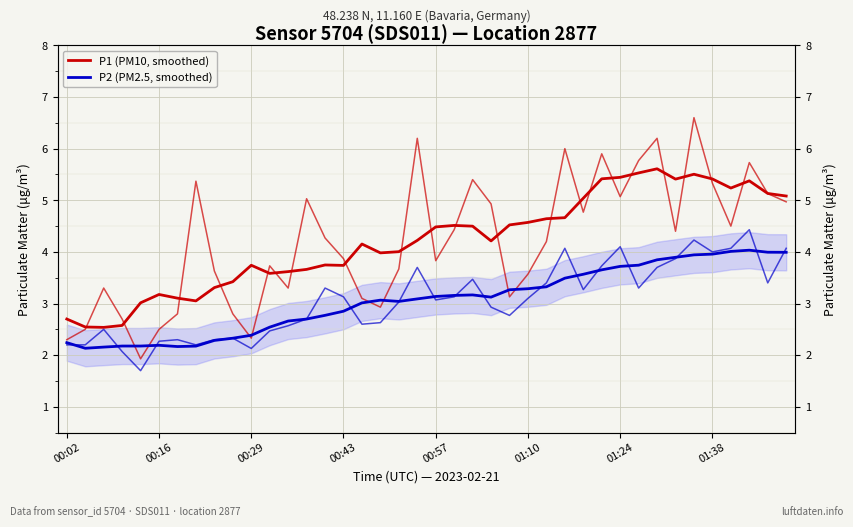

What is the total value across all series at 14?

6.5